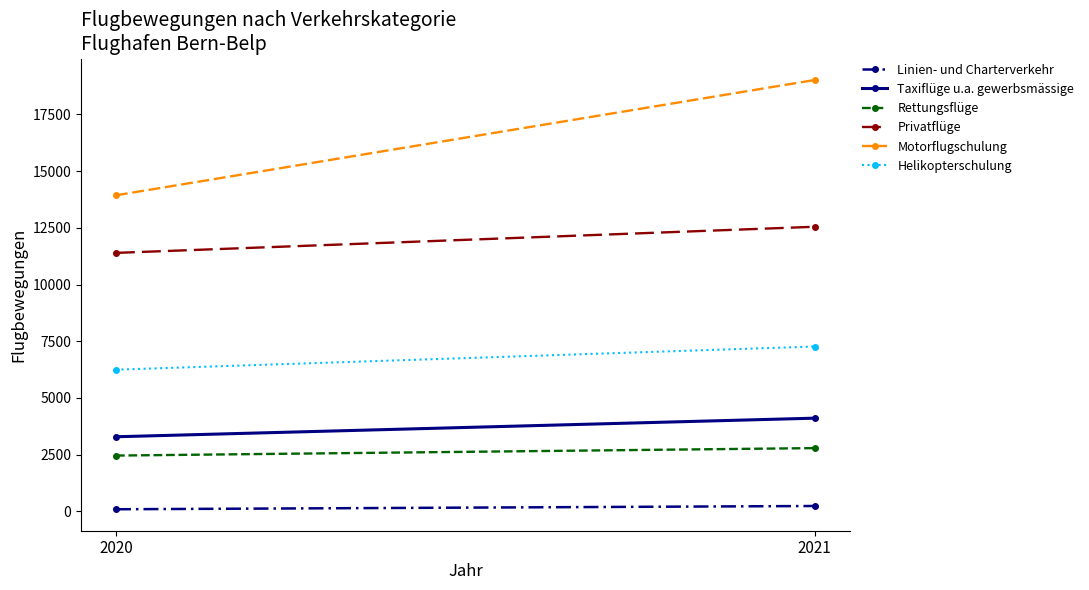

Where is Rettungsflüge nearest to the value 2626?

2020